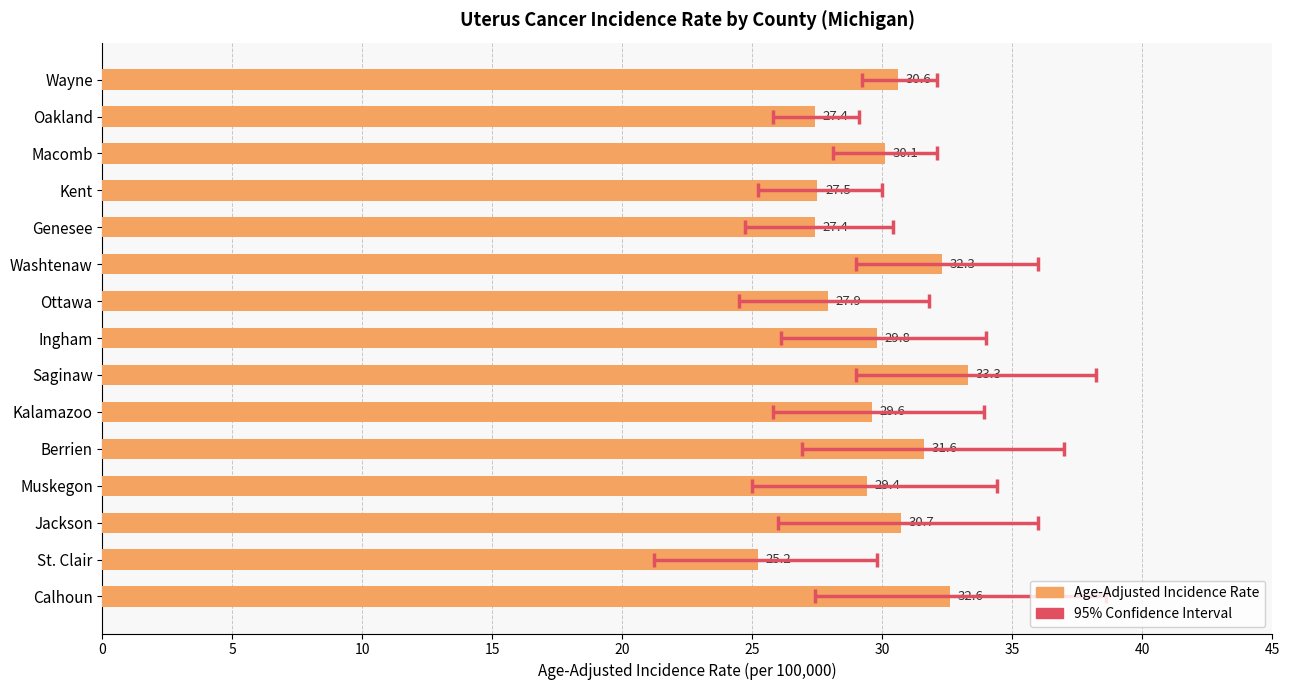

Is it true that the value at Jackson is 30.7?

True